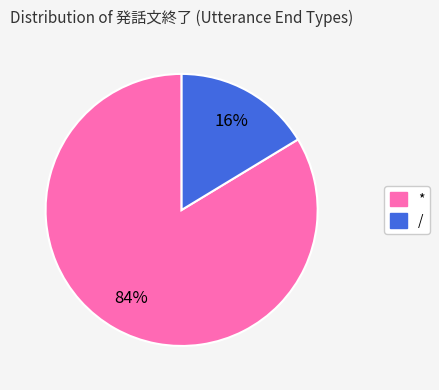

To the nearest percent, what is the combined percentage of * and /?

100%